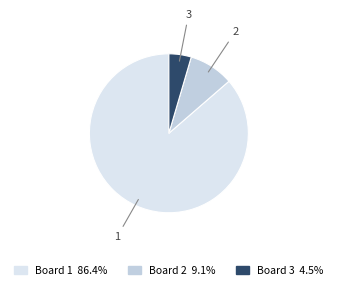

Do 3 and 1 together represent more than half of the pie?

Yes